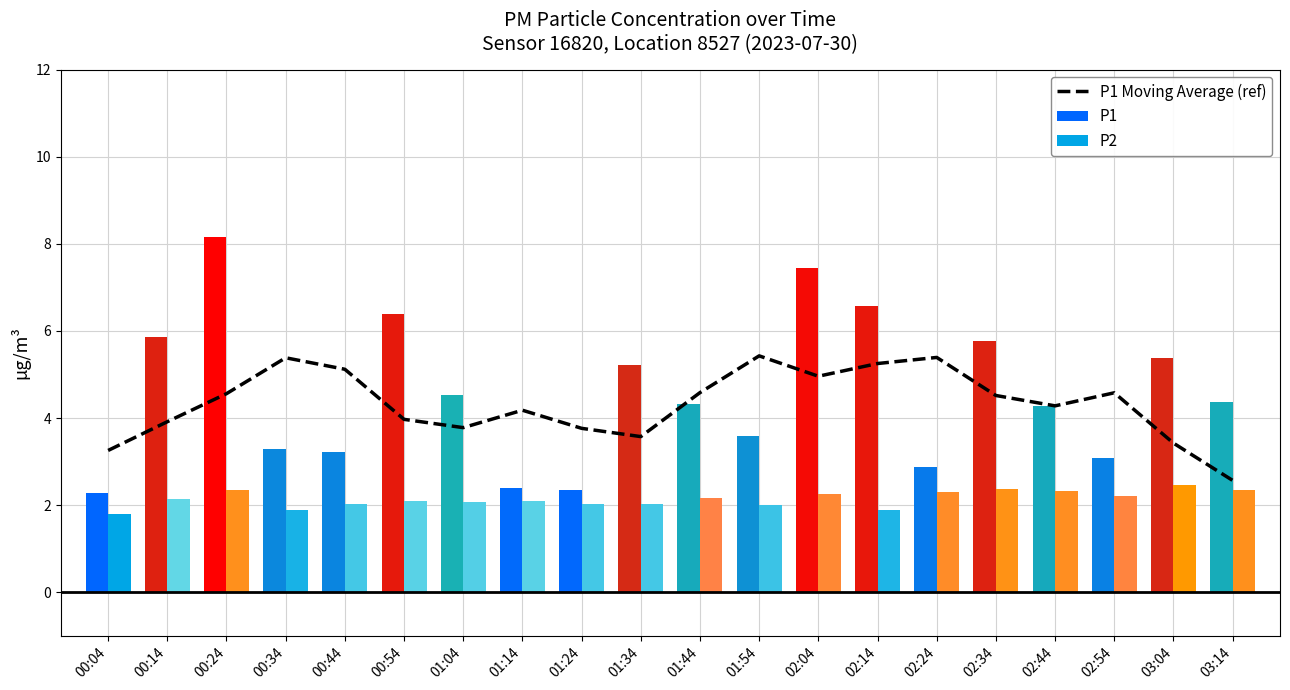

What is the total value across all series at 03:04?

11.3